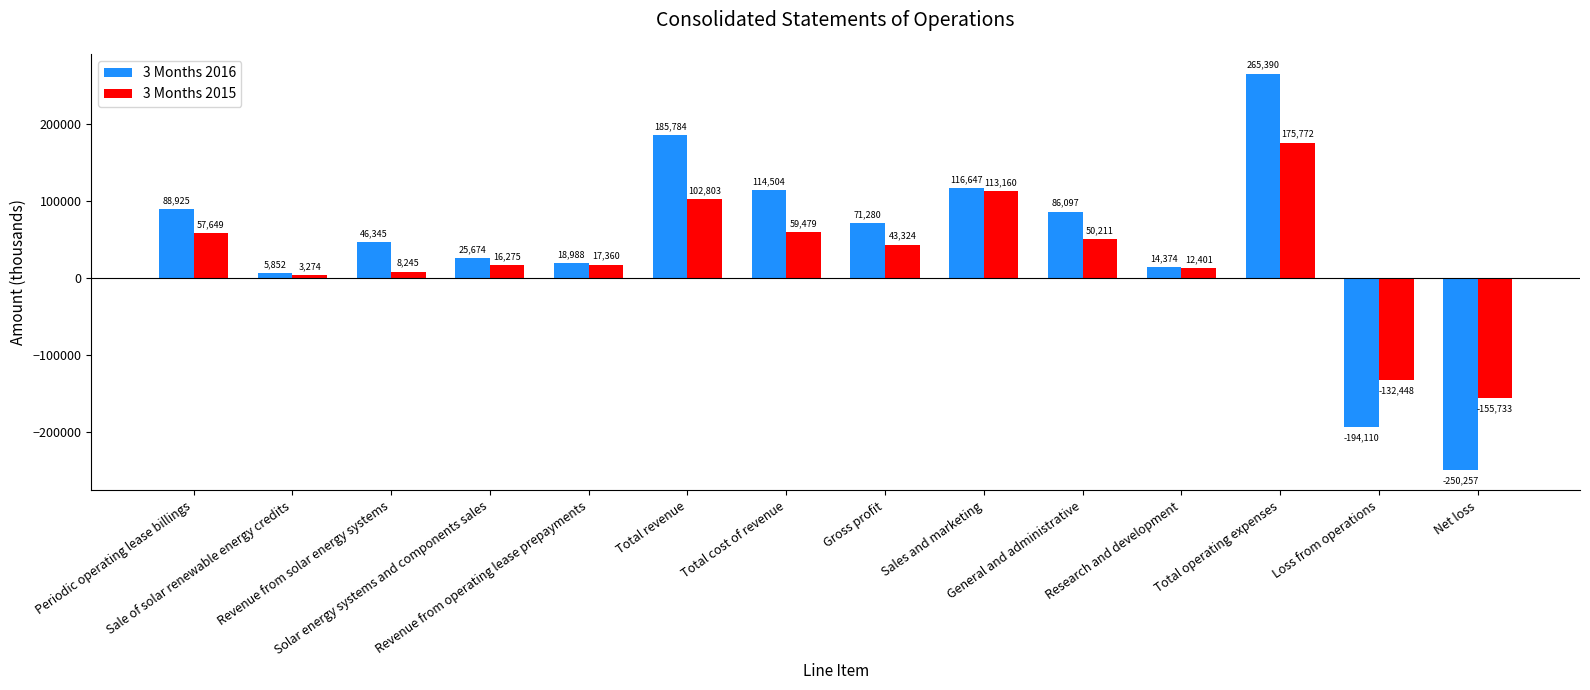

The value of 3 Months 2015 at Total cost of revenue is 59479. True or false?

True